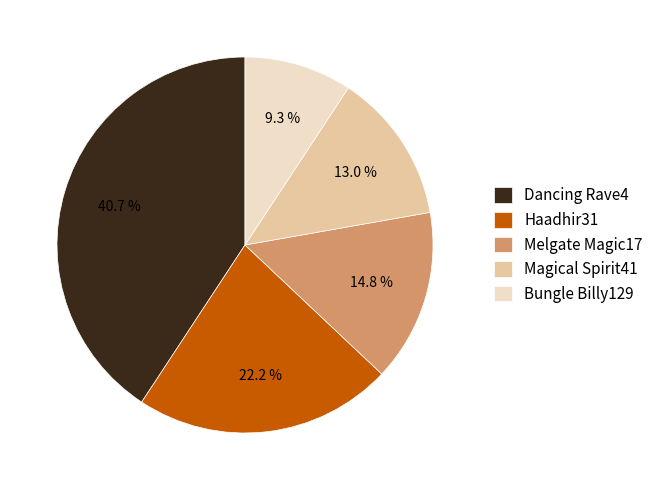

Is there any slice that represents more than half of the pie?

No